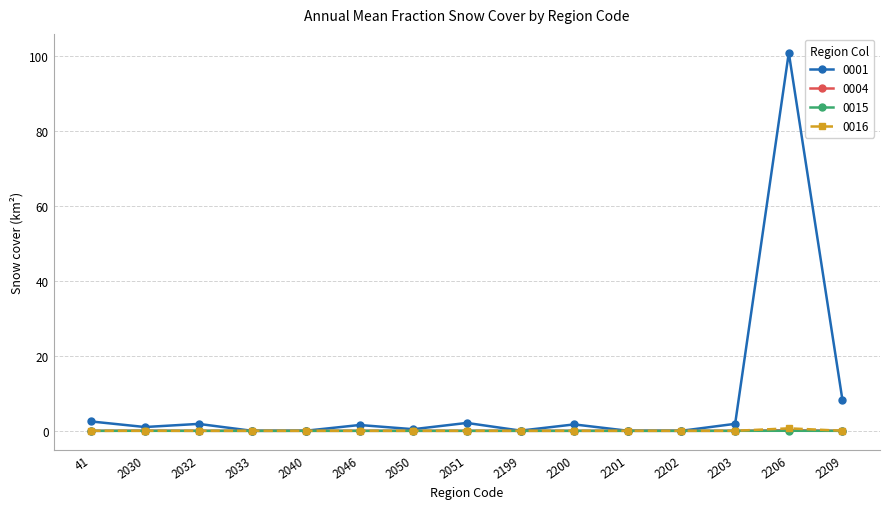

After their last crossing, which series has the higher values: 0016 or 0015?

0016